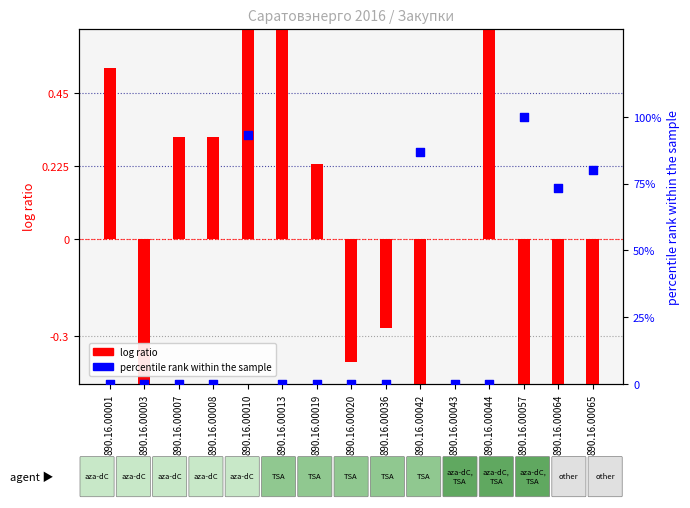

What is the total value across all series at 890.16.00044?

1.3